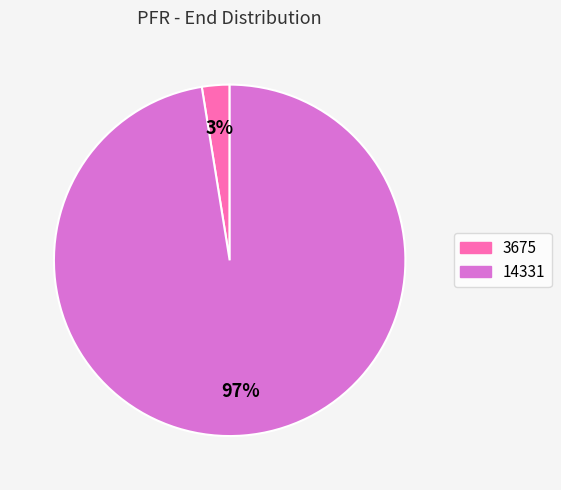

The 3675 slice represents 3% of the pie. True or false?

True